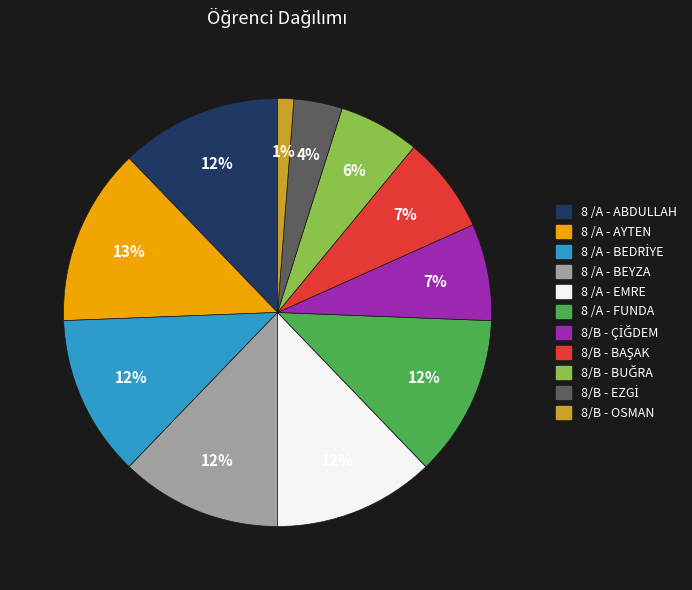

True or false: 8 /A - BEYZA accounts for 12% of the total.

True